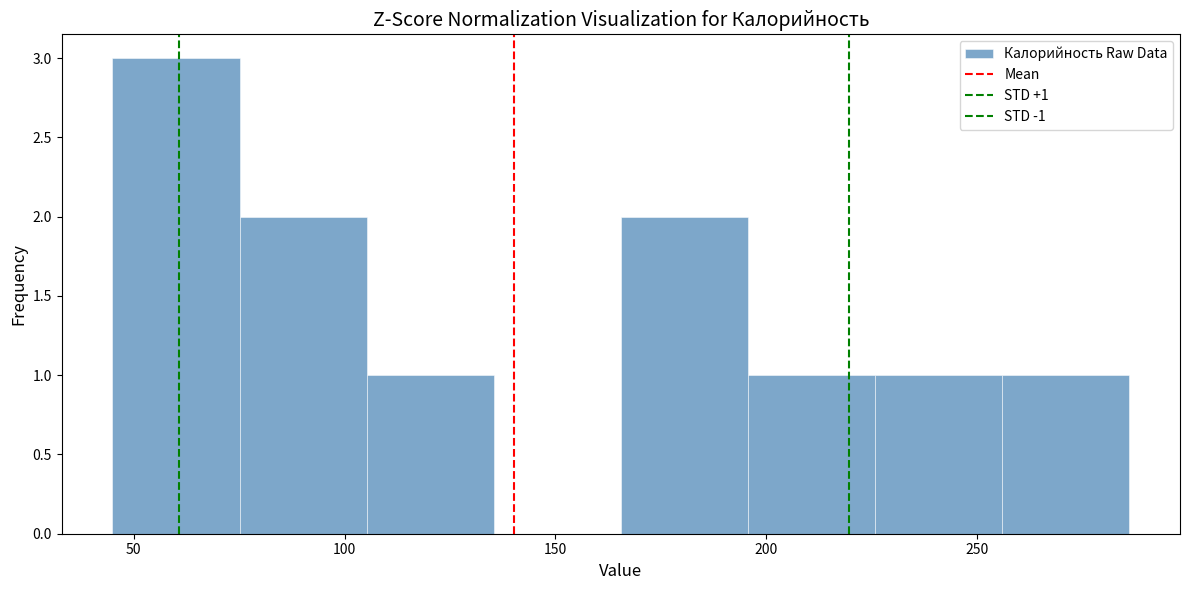

Which range on the x-axis has the tallest bar?

45 to 75